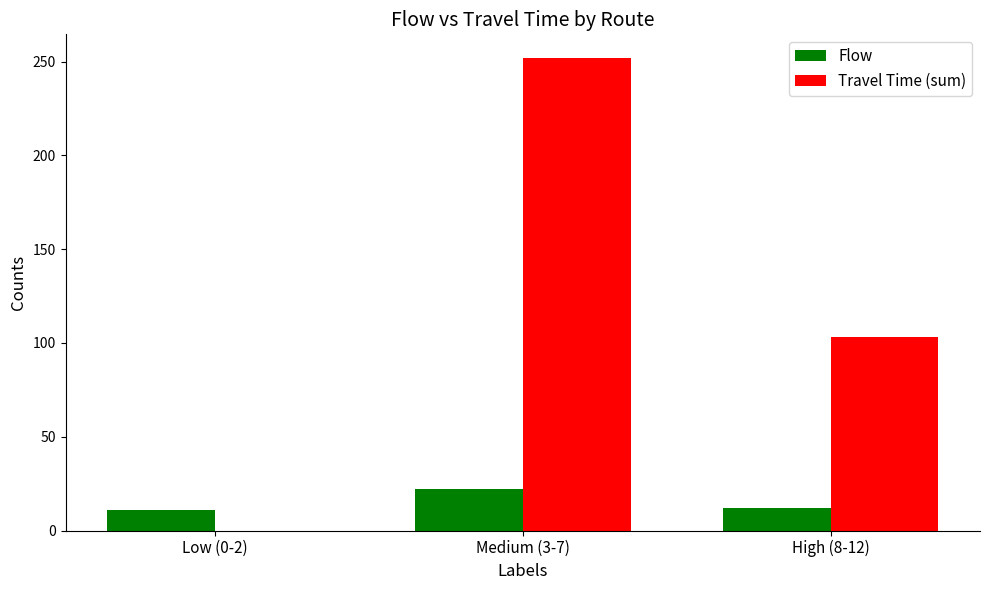

The value of Flow at Medium (3-7) is 22. True or false?

True